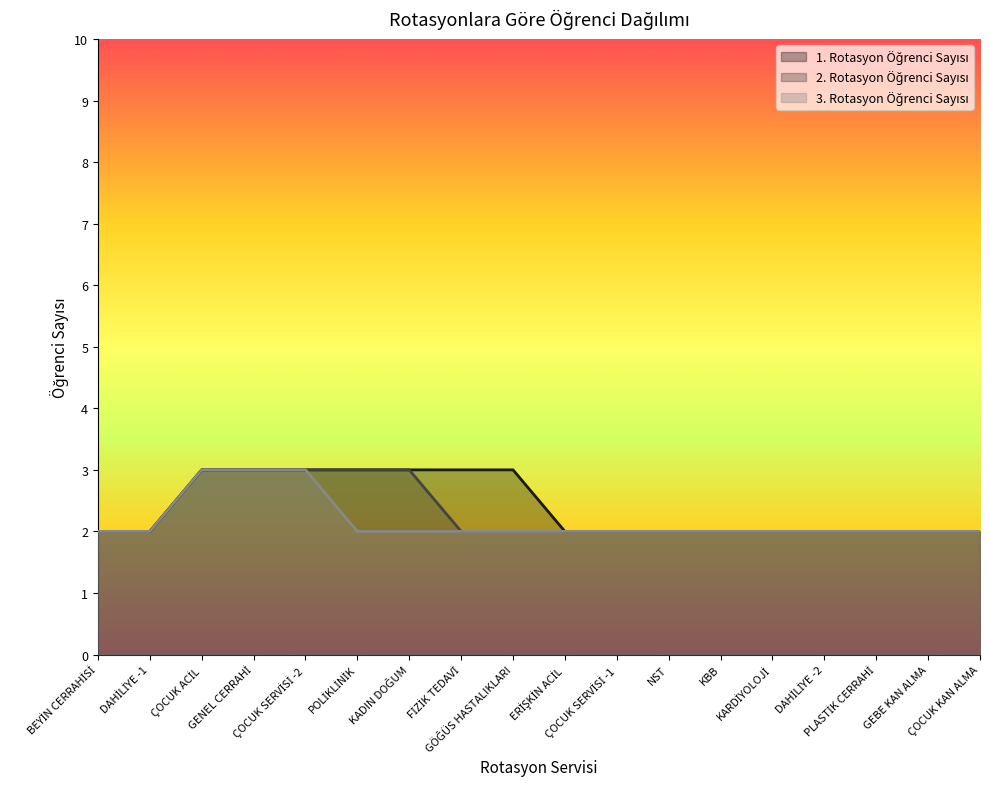

At which label does 1. Rotasyon Öğrenci Sayısı reach its peak?

ÇOCUK ACİL